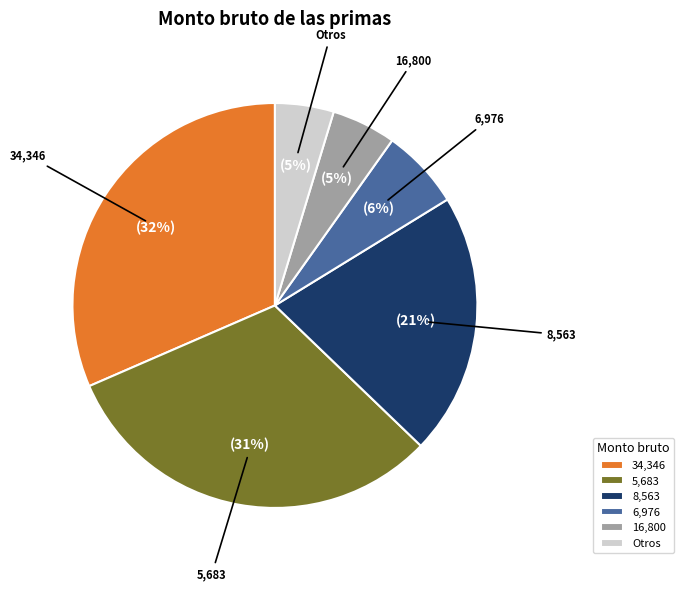

How many slices are in this pie chart?

6